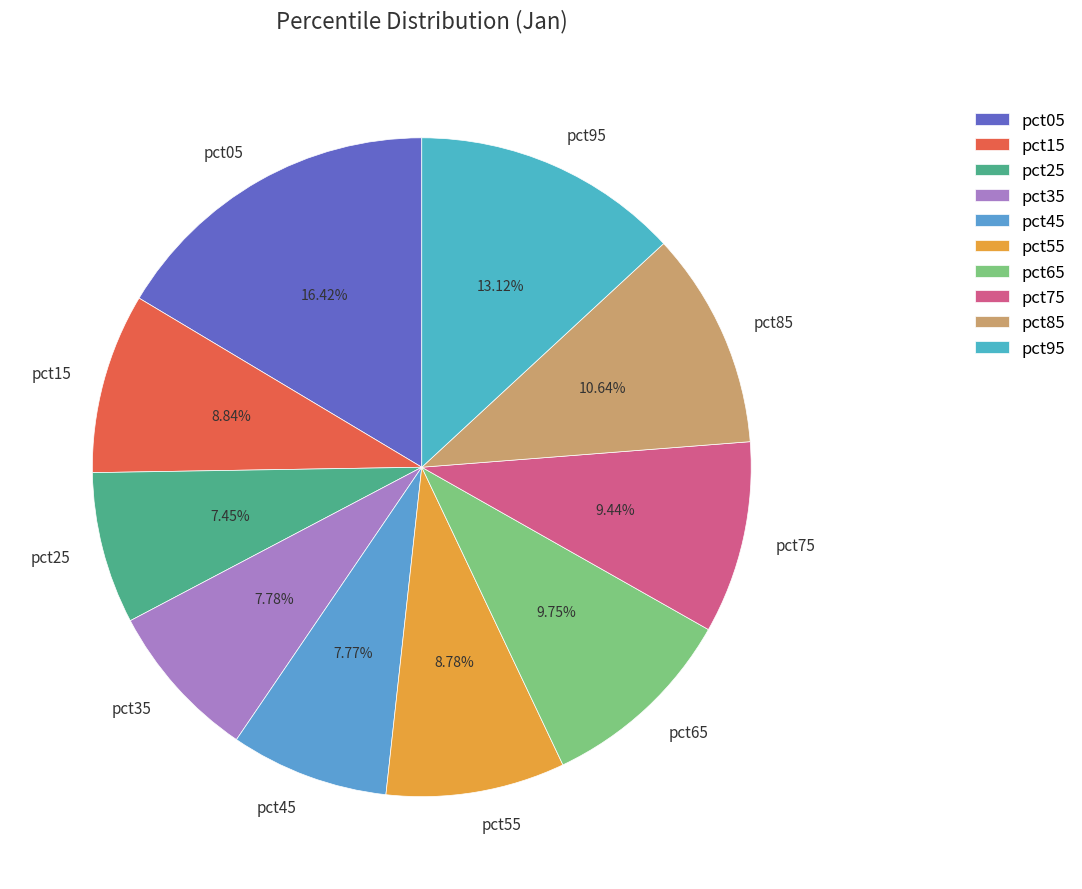

What percentage do pct25 and pct95 together represent?

20.6%